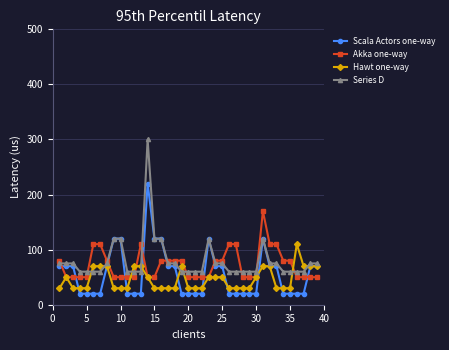

Which series has the widest spread of values?

Series D